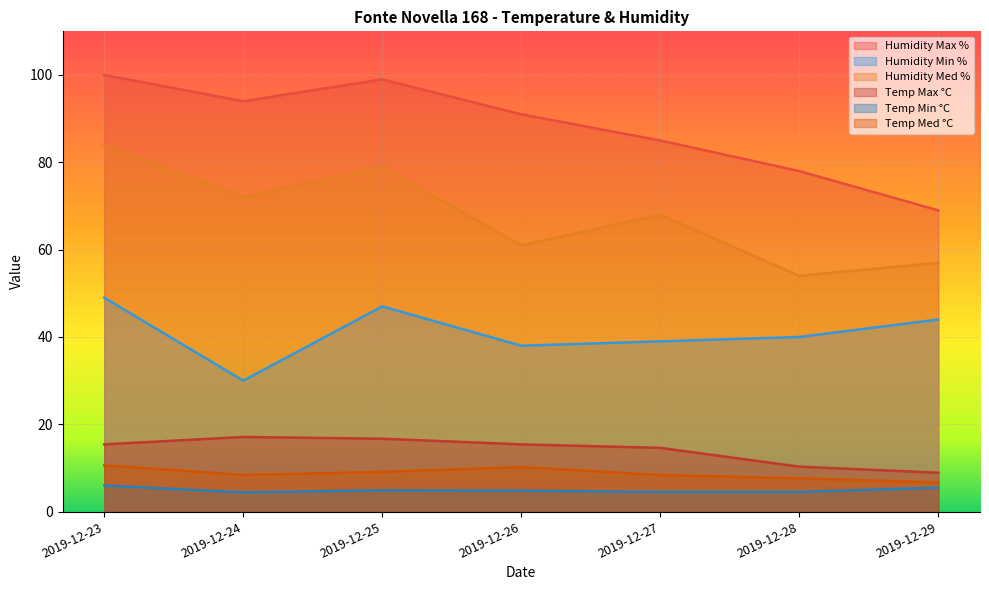

True or false: Humidity Med % and Humidity Min % intersect in this chart.

False